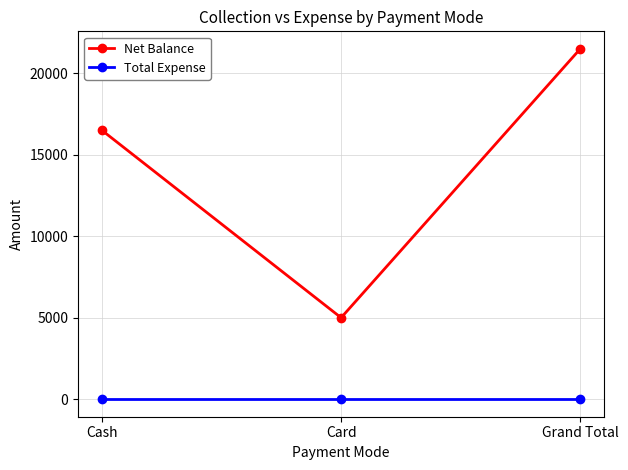

At which category is the sum across all series the highest?

Grand Total